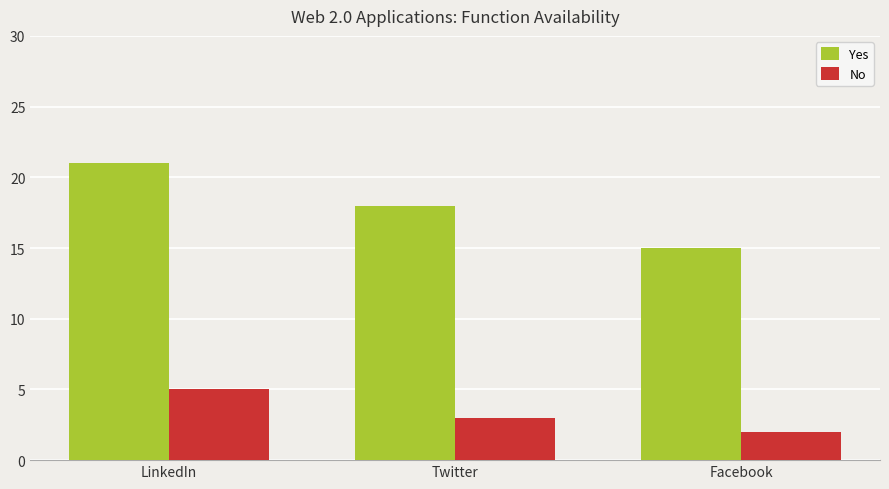

Which series has the largest total across all categories?

Yes